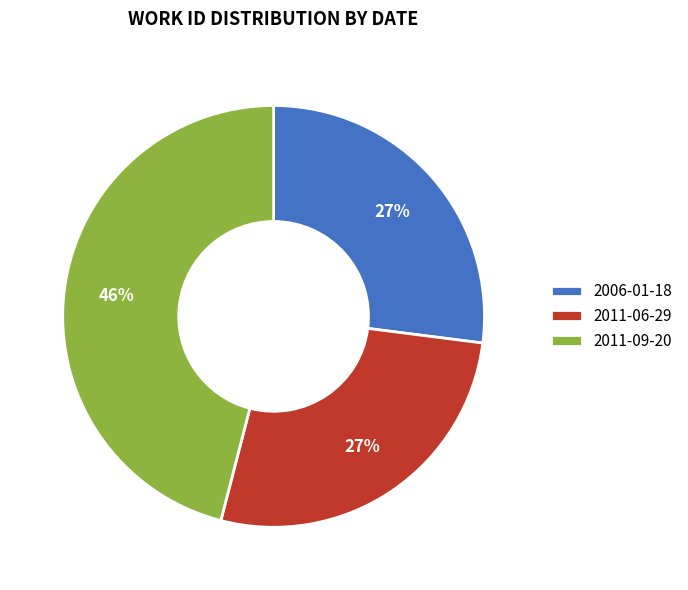

How many segments does this pie chart have?

3